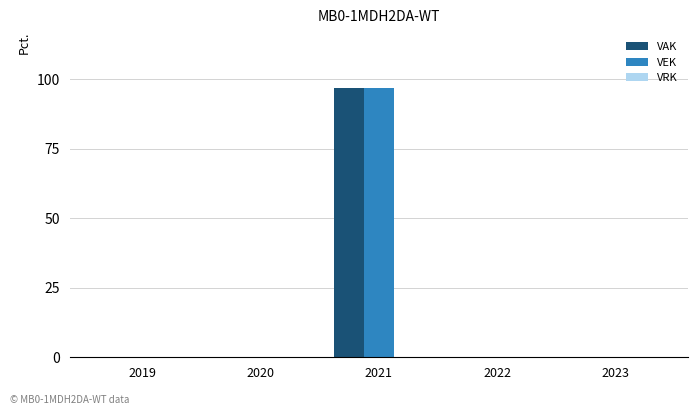

Which label corresponds to the largest value in the chart?

2021